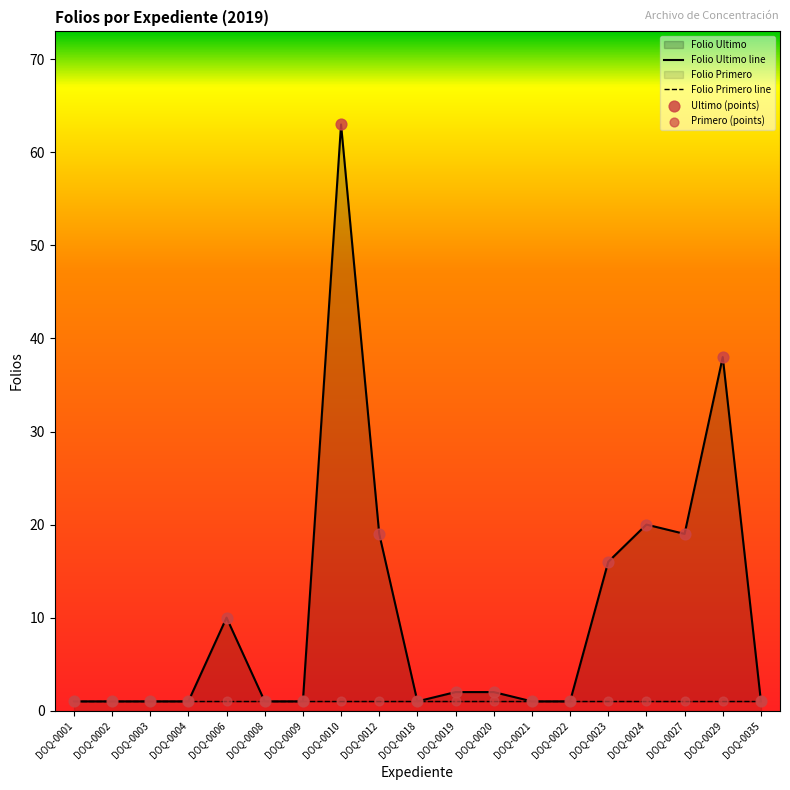

Which series has the largest total across all categories?

Folio Ultimo line